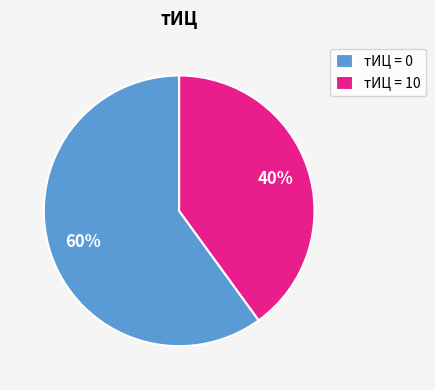

Is there a majority slice in this chart?

Yes